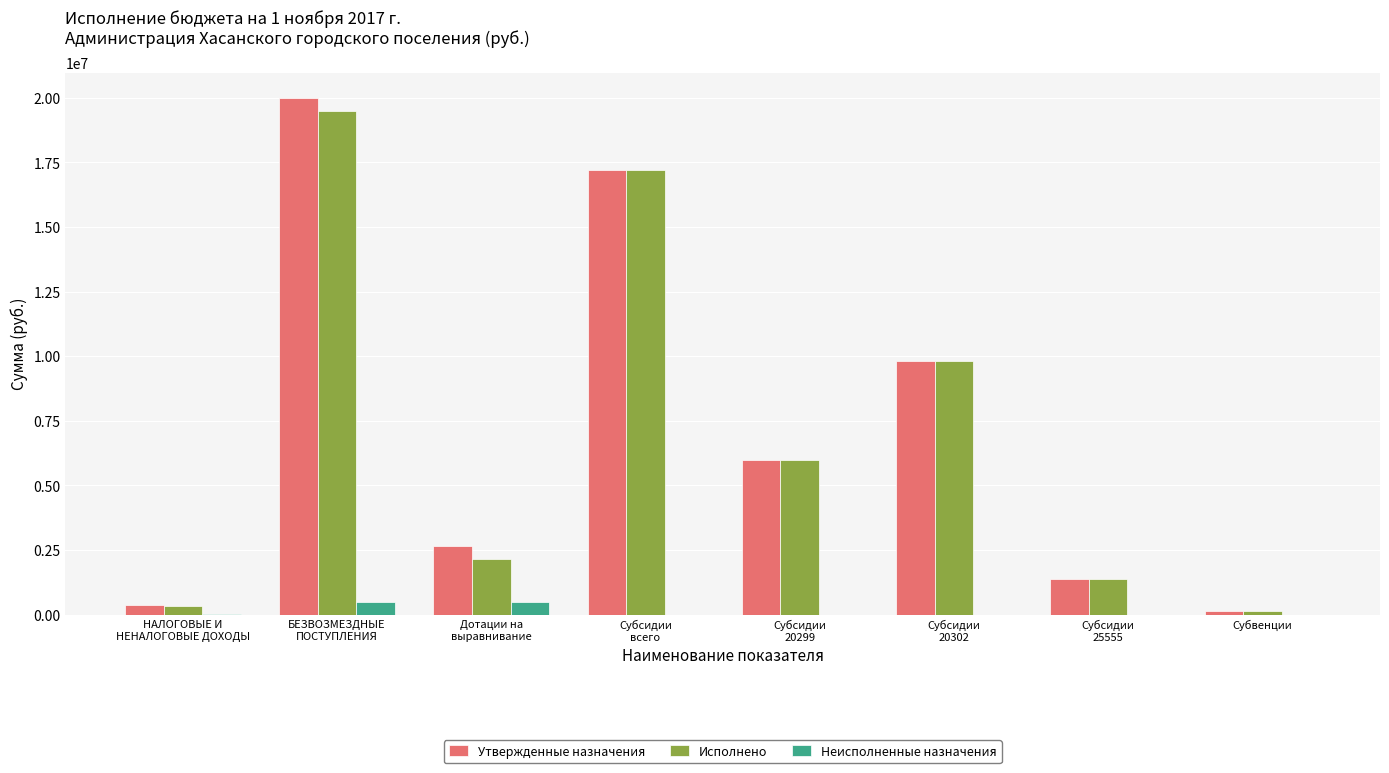

How many groups of bars are there?

8